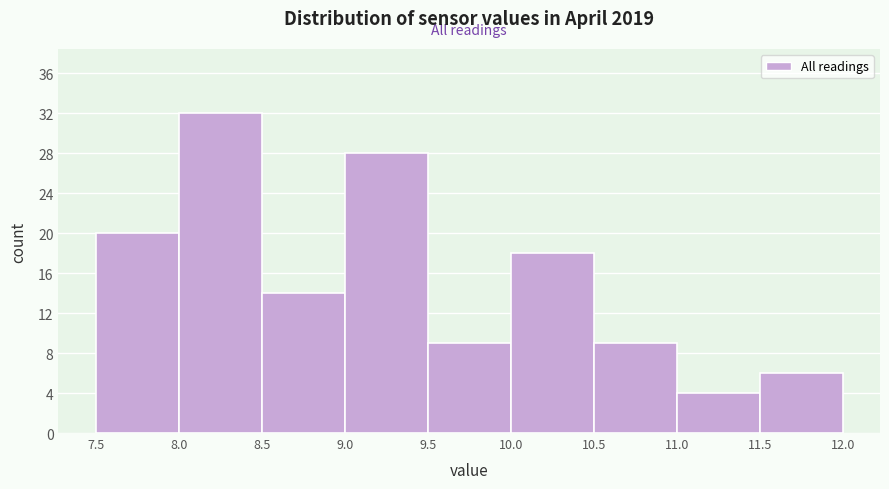

Reading left to right, transcribe this chart: for each bar, give the range it covers on the x-axis and its height. The values are not printed on the chart, so give them approximately, as read against the axis.

7.5 to 8.0: 20
8.0 to 8.5: 32
8.5 to 9.0: 14
9.0 to 9.5: 28
9.5 to 10.0: 9
10.0 to 10.5: 18
10.5 to 11.0: 9
11.0 to 11.5: 4
11.5 to 12.0: 6